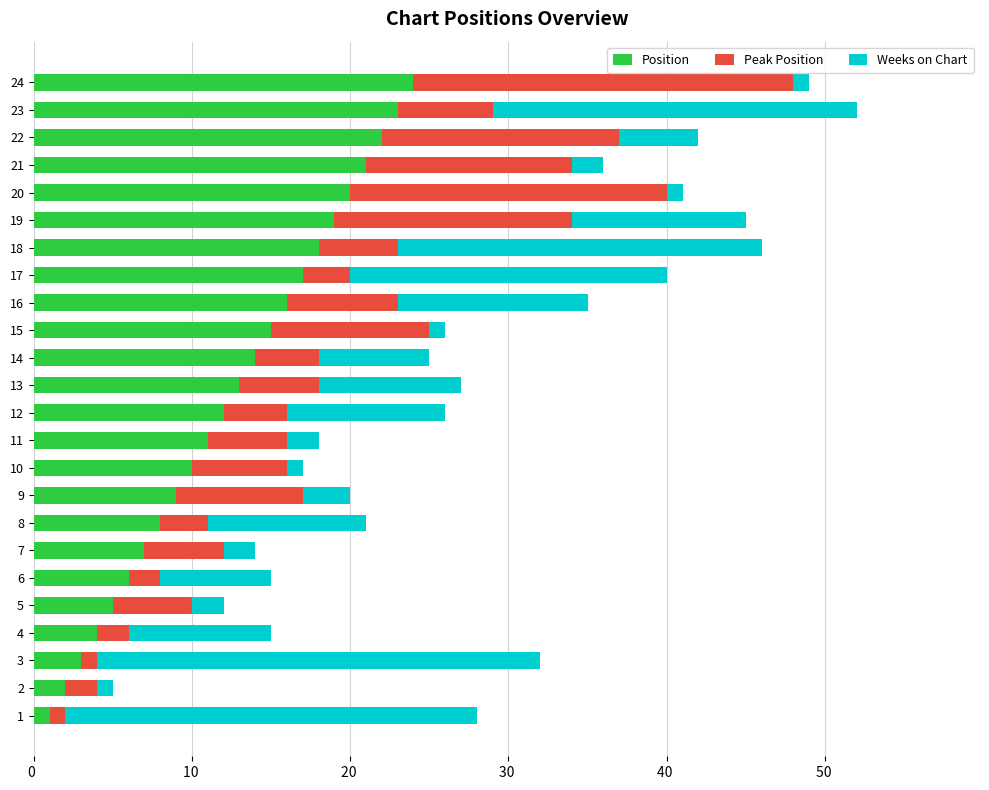

Is it true that Position equals 9 at 17?

False